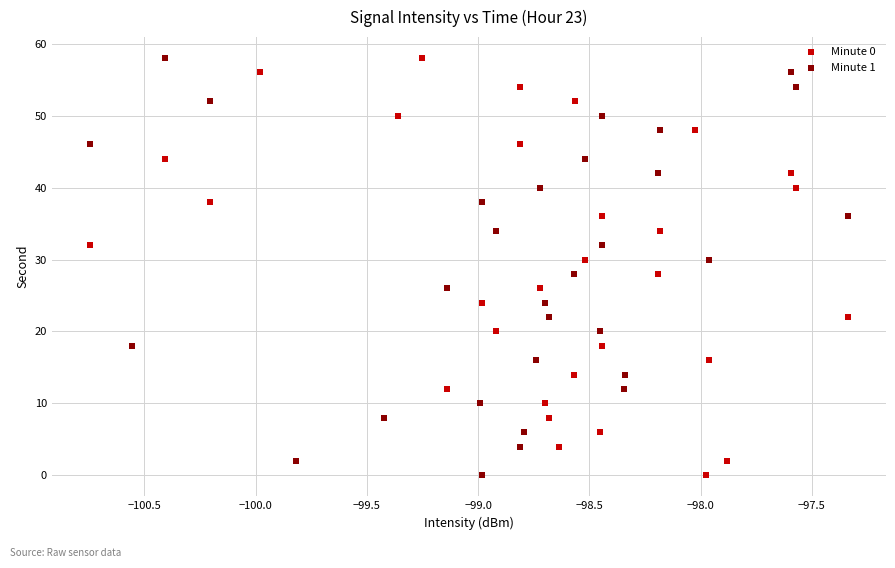

What are all the series names shown in the legend?

Minute 0, Minute 1